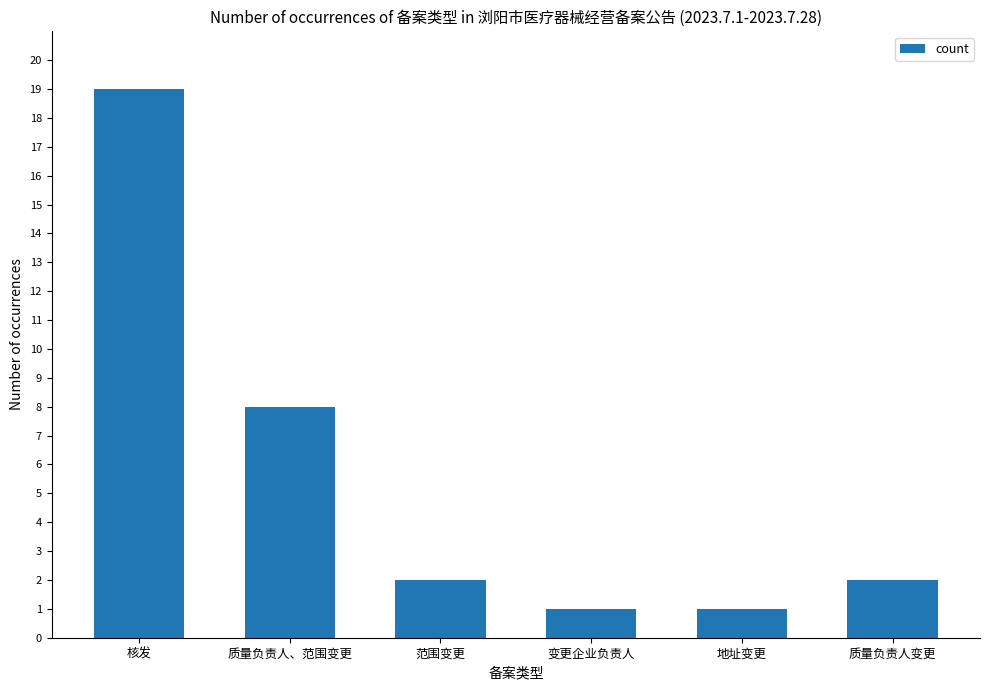

What position from the right is 变更企业负责人?

3